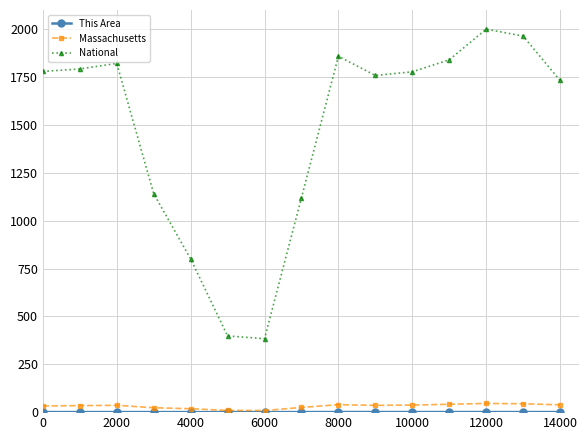

True or false: National and Massachusetts cross at least once.

False